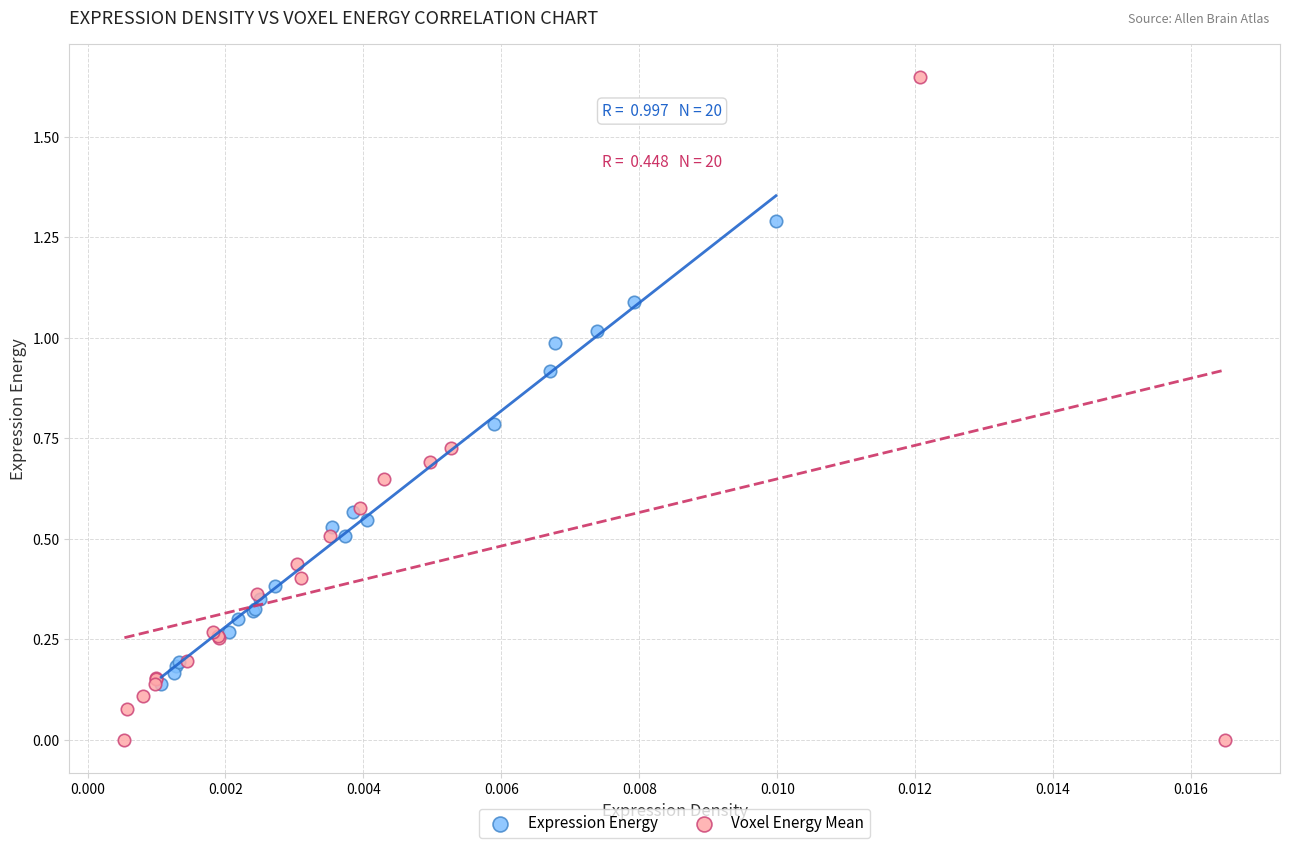

Which series reaches the minimum Y coordinate?

Voxel Energy Mean